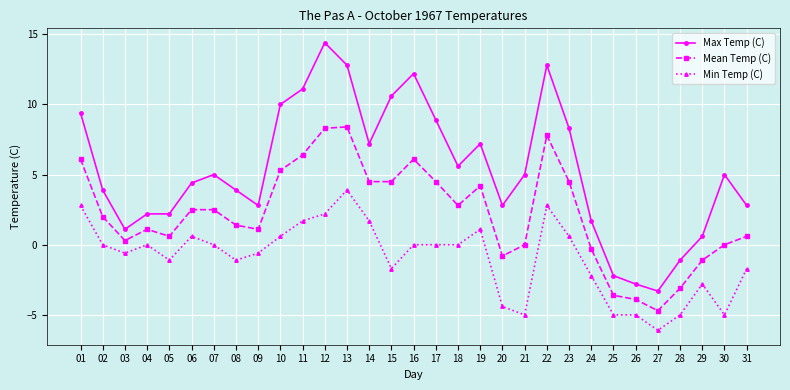

Reading left to right, extract all data points from this chart.

Max Temp (C): 01=9.4	02=3.9	03=1.1	04=2.2	05=2.2	06=4.4	07=5.0	08=3.9	09=2.8	10=10.0	11=11.1	12=14.4	13=12.8	14=7.2	15=10.6	16=12.2	17=8.9	18=5.6	19=7.2	20=2.8	21=5.0	22=12.8	23=8.3	24=1.7	25=-2.2	26=-2.8	27=-3.3	28=-1.1	29=0.6	30=5.0	31=2.8
Mean Temp (C): 01=6.1	02=2.0	03=0.3	04=1.1	05=0.6	06=2.5	07=2.5	08=1.4	09=1.1	10=5.3	11=6.4	12=8.3	13=8.4	14=4.5	15=4.5	16=6.1	17=4.5	18=2.8	19=4.2	20=-0.8	21=0.0	22=7.8	23=4.5	24=-0.3	25=-3.6	26=-3.9	27=-4.7	28=-3.1	29=-1.1	30=0.0	31=0.6
Min Temp (C): 01=2.8	02=0.0	03=-0.6	04=0.0	05=-1.1	06=0.6	07=0.0	08=-1.1	09=-0.6	10=0.6	11=1.7	12=2.2	13=3.9	14=1.7	15=-1.7	16=0.0	17=0.0	18=0.0	19=1.1	20=-4.4	21=-5.0	22=2.8	23=0.6	24=-2.2	25=-5.0	26=-5.0	27=-6.1	28=-5.0	29=-2.8	30=-5.0	31=-1.7